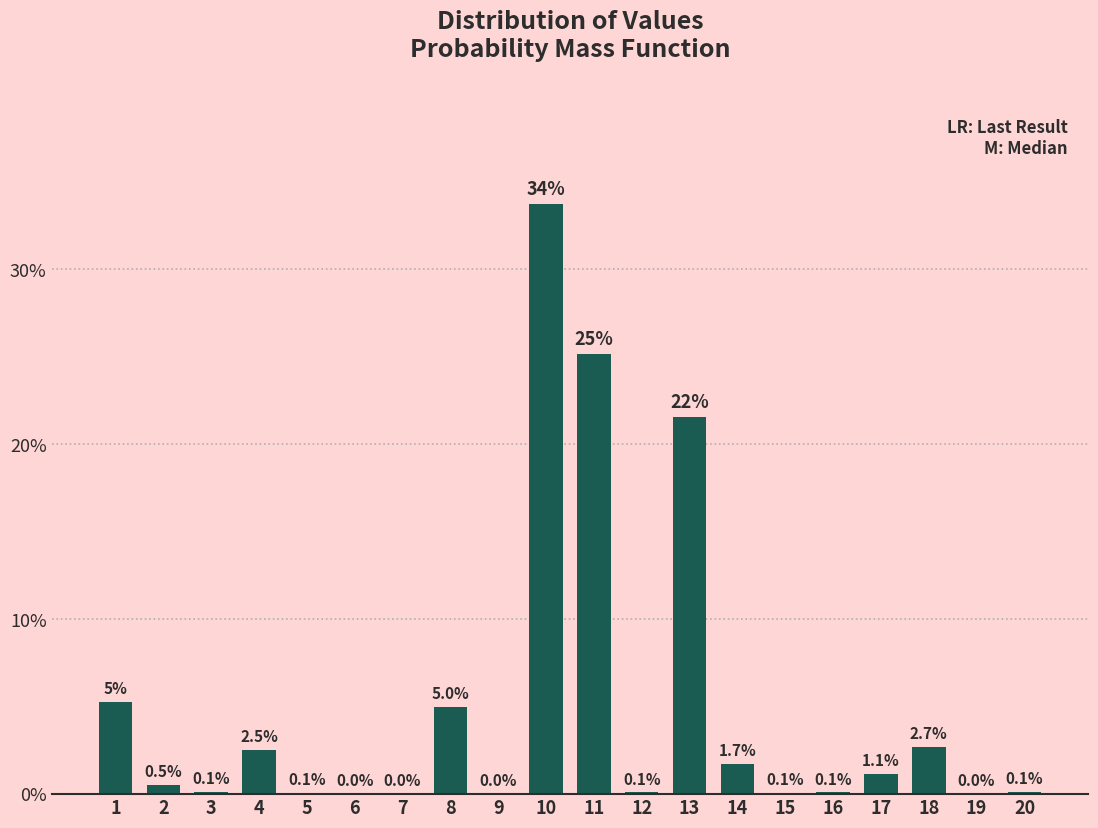

At which label is the value closest to 16?

13